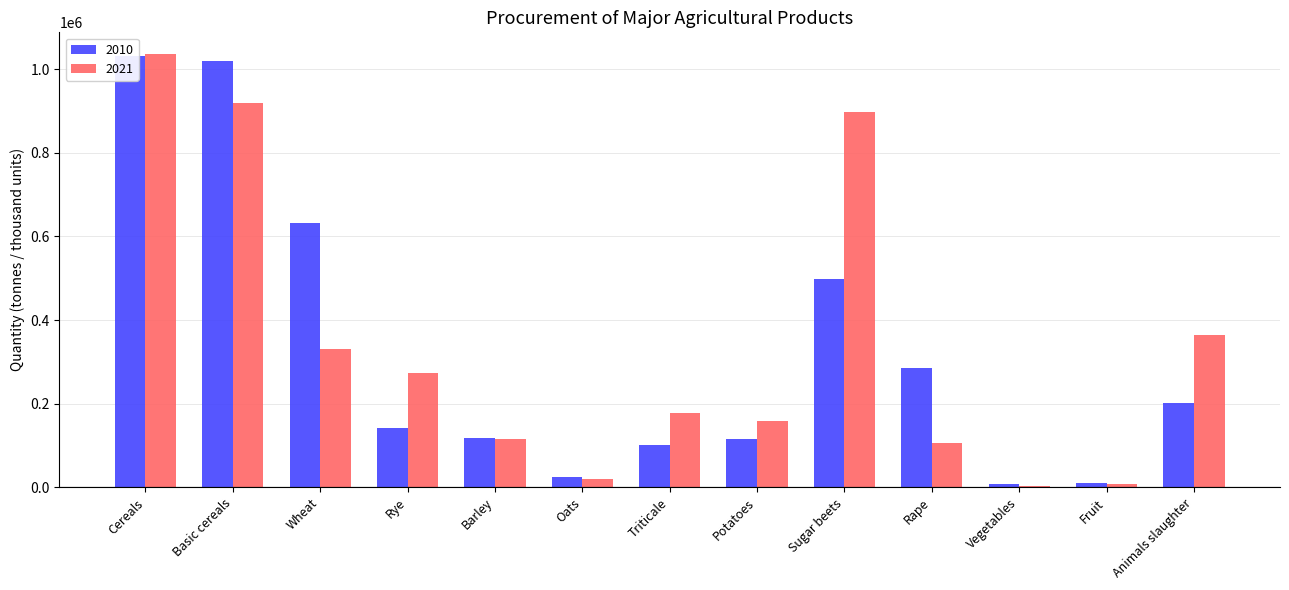

Which series has the largest total across all categories?

2021